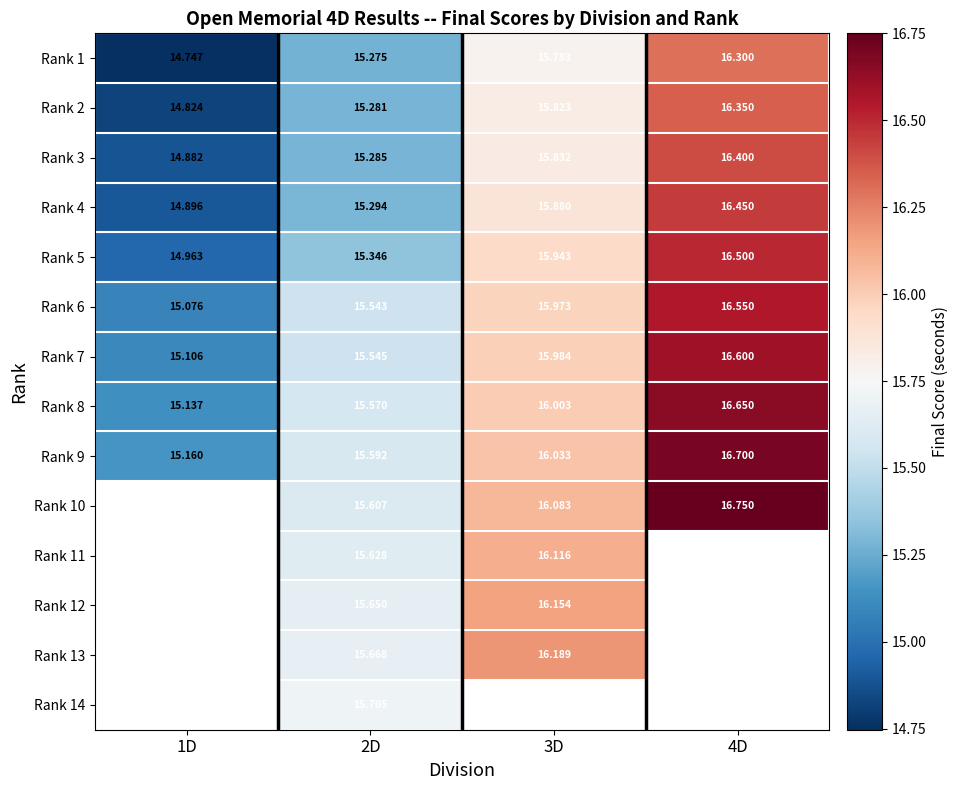

Where does the Rank 8 series first go above 16?

3D